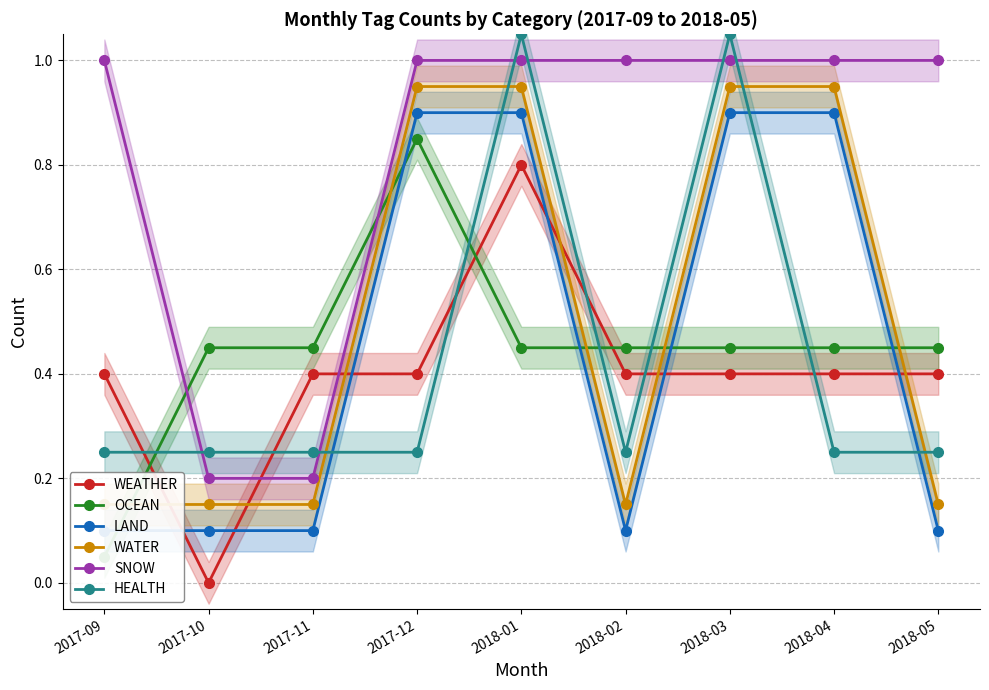

At which category is the sum across all series the highest?

2018-01